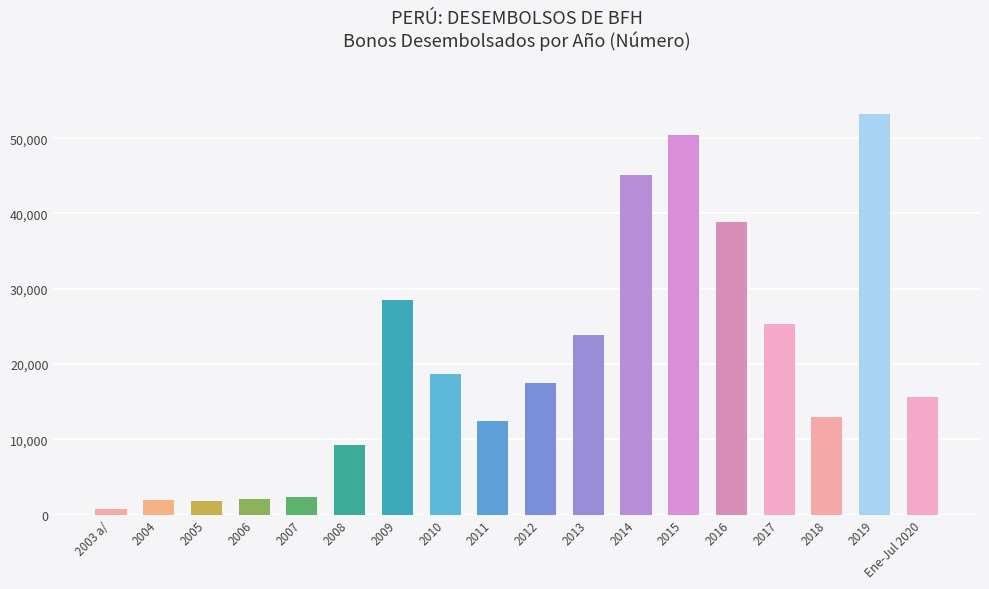

What is the difference between the maximum and second lowest values?

51404